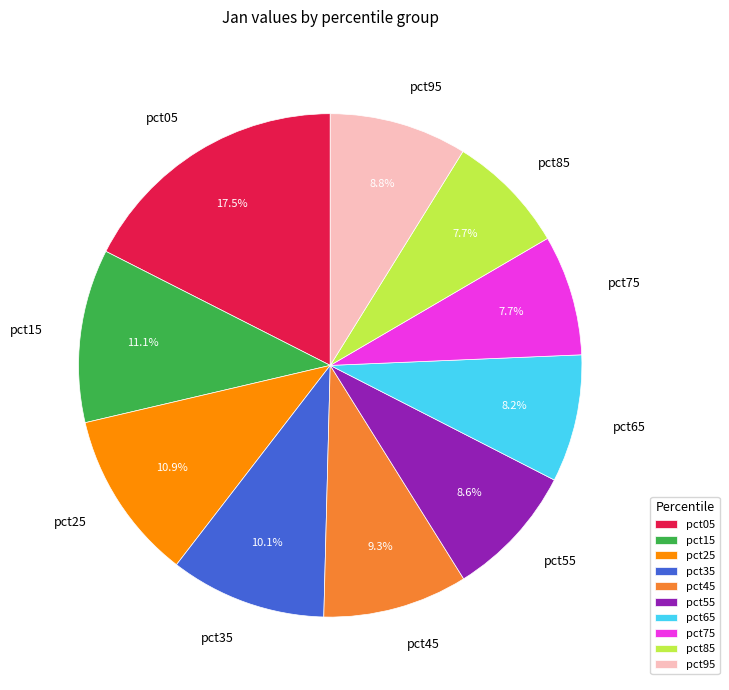

What is the largest slice in the pie chart?

pct05